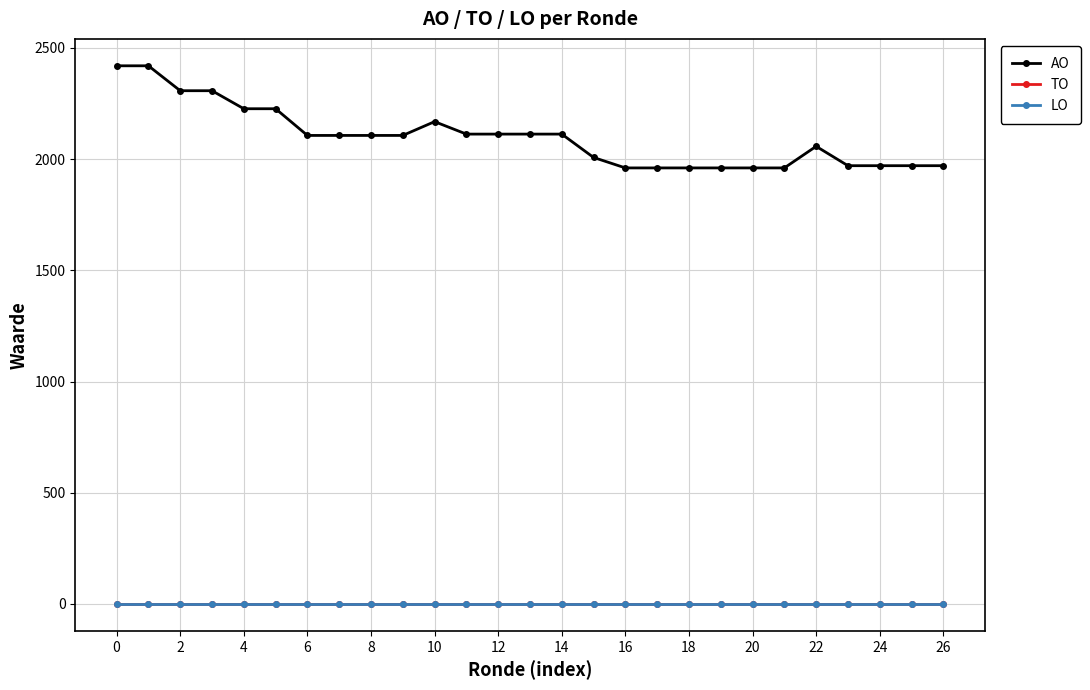

Does the chart have visible grid lines?

Yes